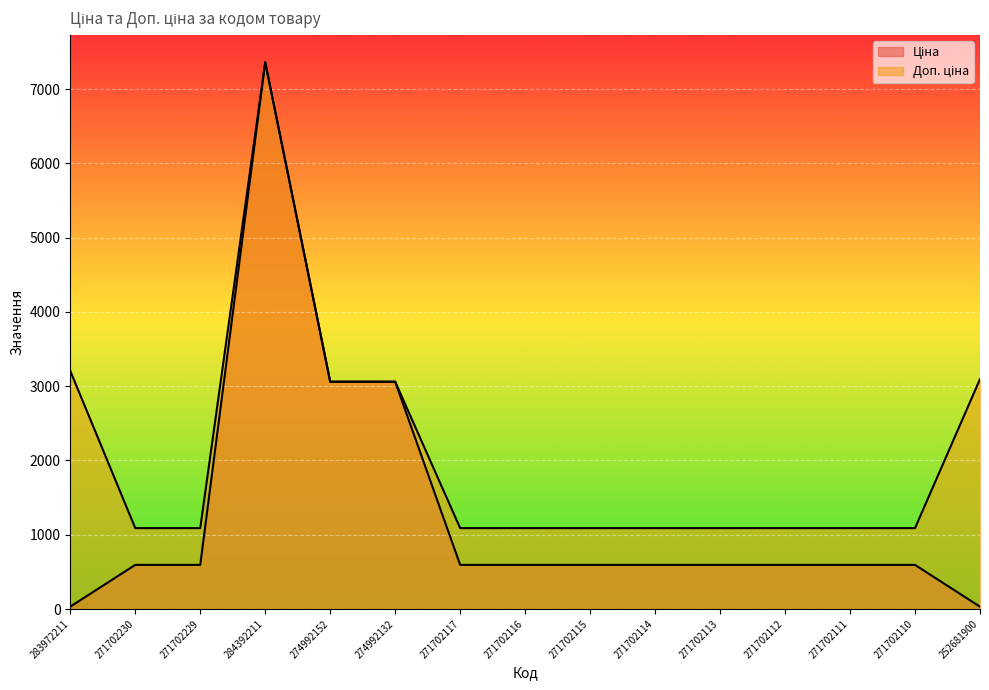

Which has a higher value, 271702117 or 271702115?

271702117